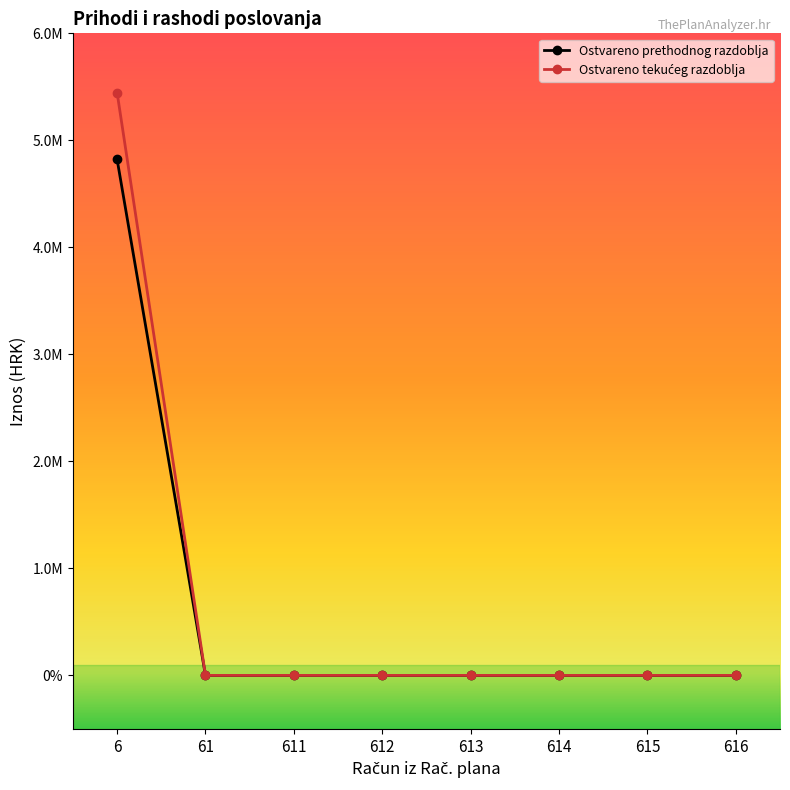

True or false: Ostvareno tekućeg razdoblja and Ostvareno prethodnog razdoblja intersect in this chart.

False